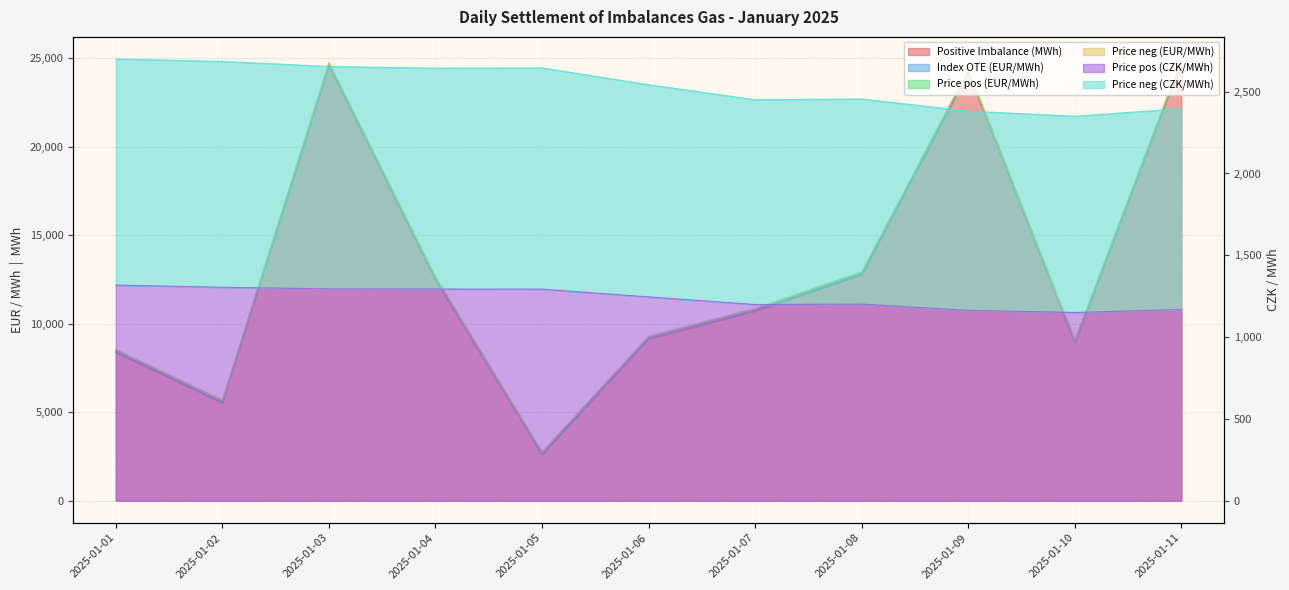

At which label is Positive Imbalance (MWh) closest to 13706?

2025-01-08